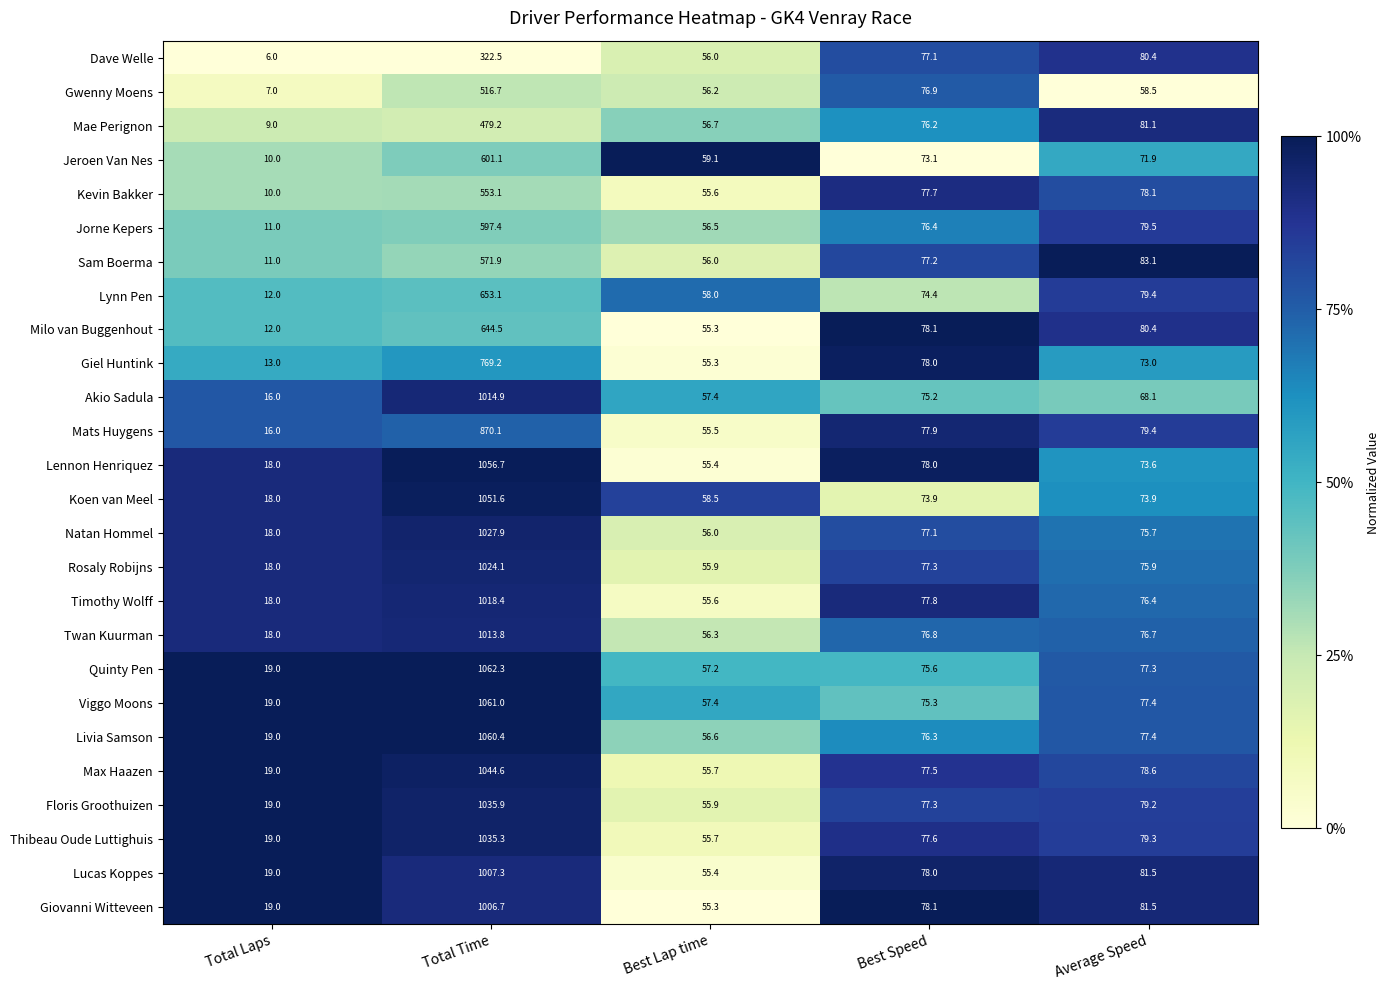

What is the approximate value of Mats Huygens at Total Time?

870.1